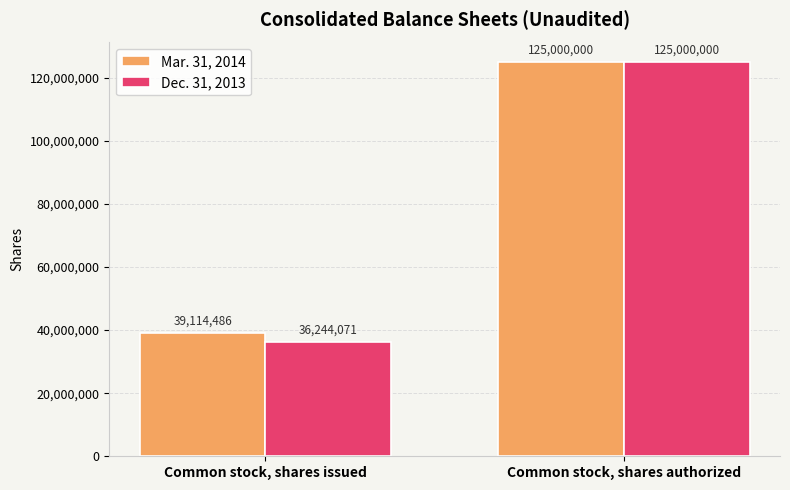

Between Common stock, shares issued and Common stock, shares authorized, which series saw the biggest shift?

Dec. 31, 2013